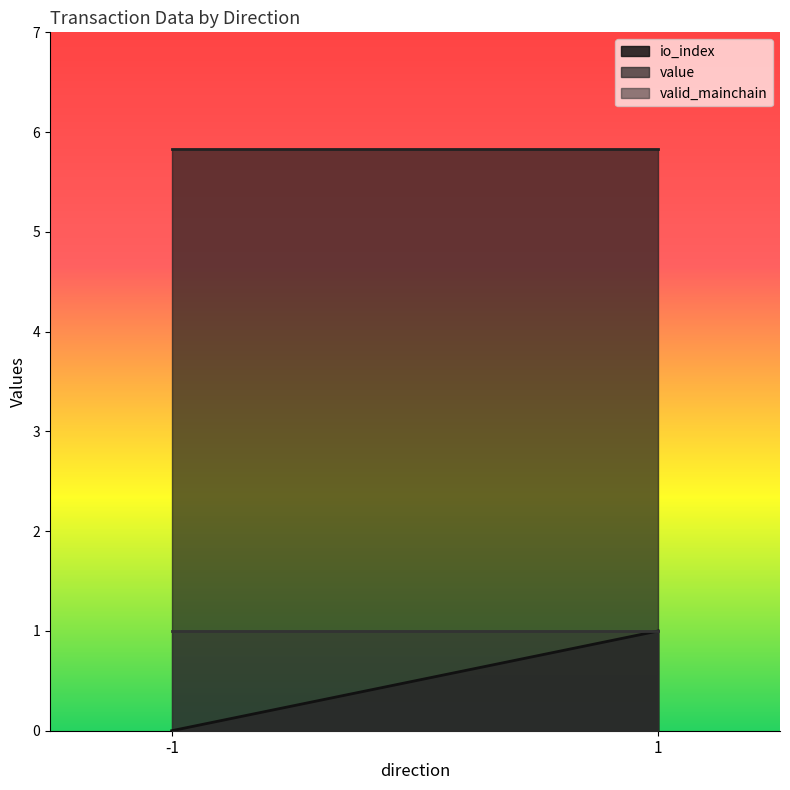

Which series has the largest range (max minus min)?

io_index